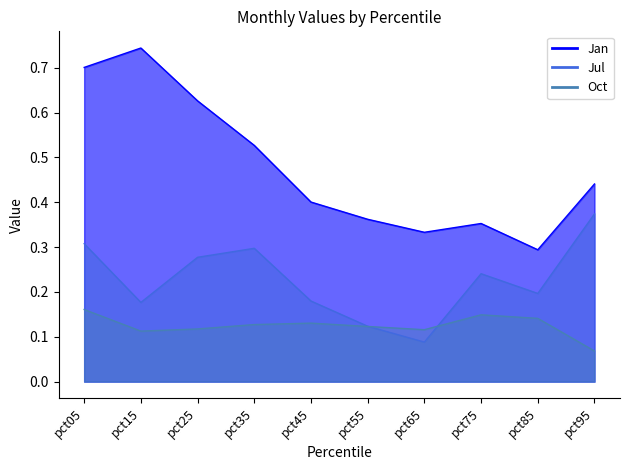

At how many categories does at least one series exceed 0?

10